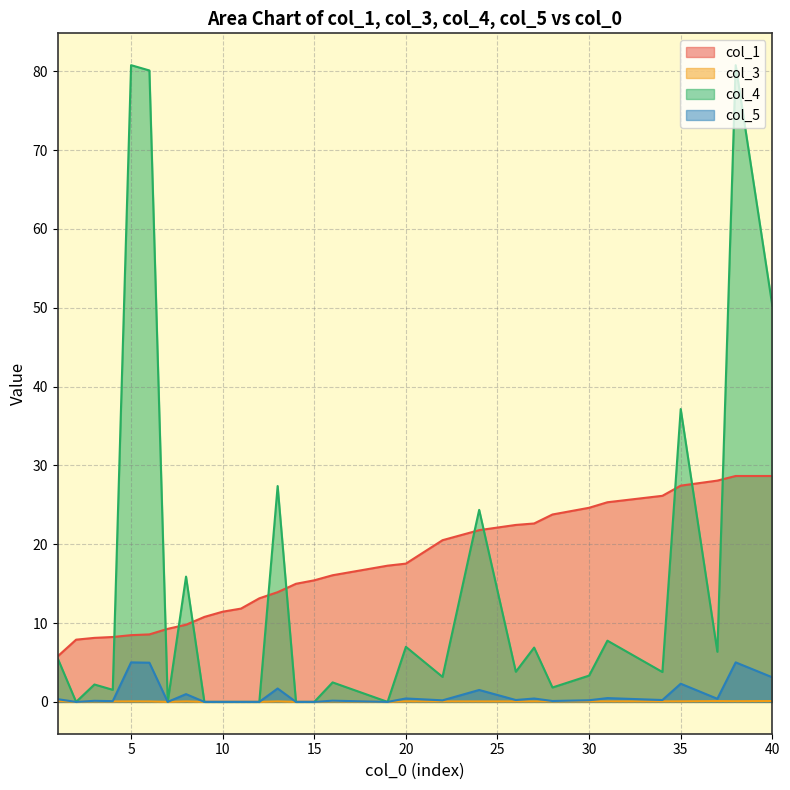

What is the value of the col_1 point at the 10th from the left?

11.4